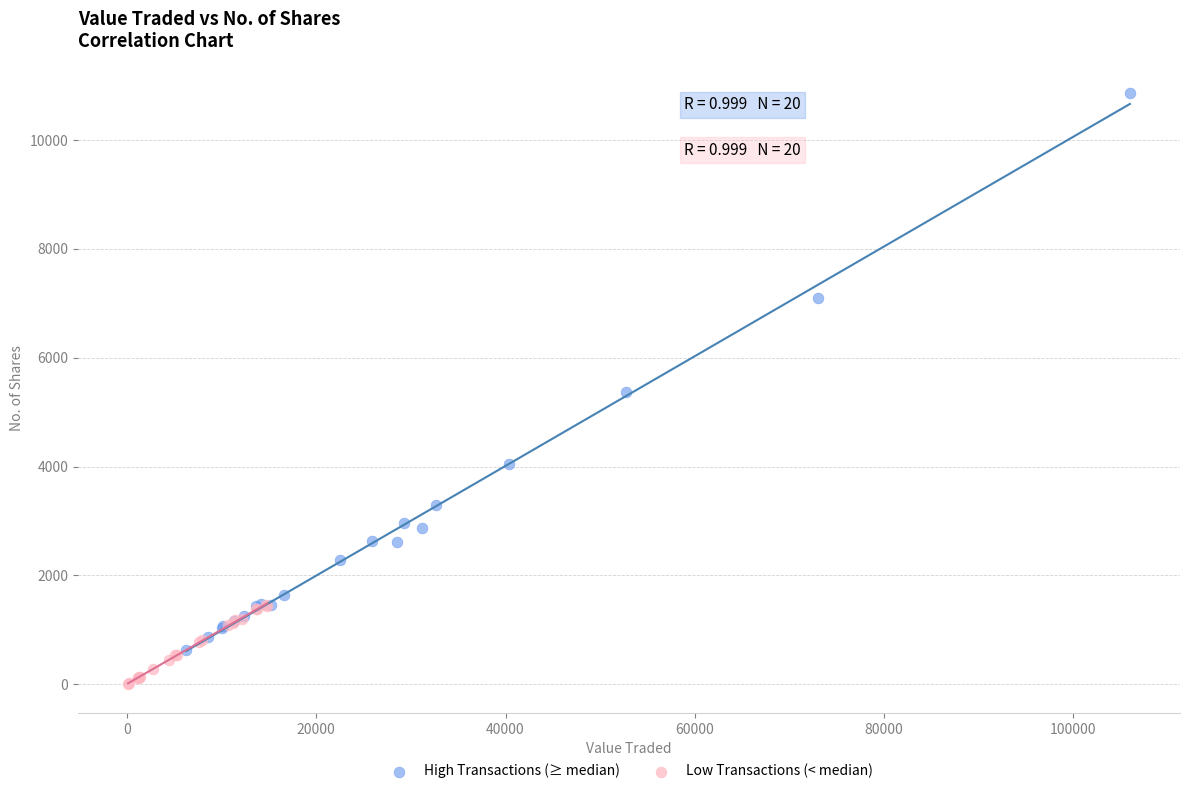

Which series contains the highest Y value?

High Transactions (≥ median)